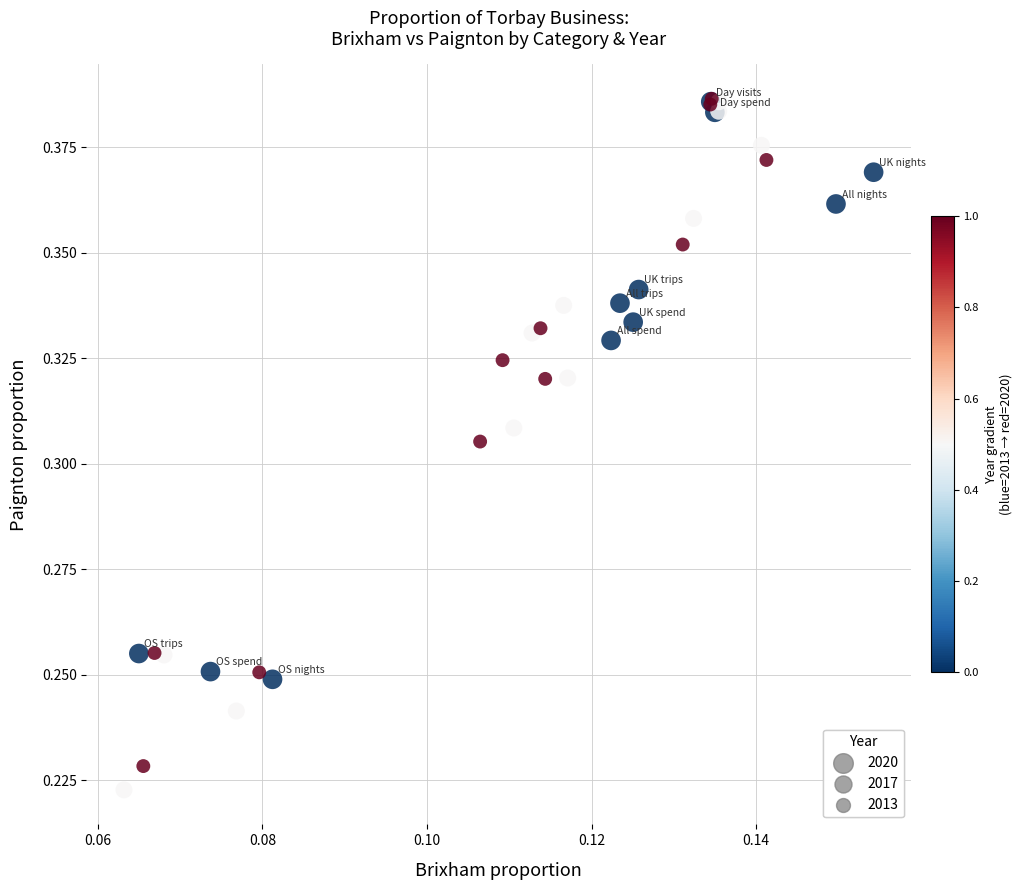

What are all the series names shown in the legend?

2020, 2017, 2013